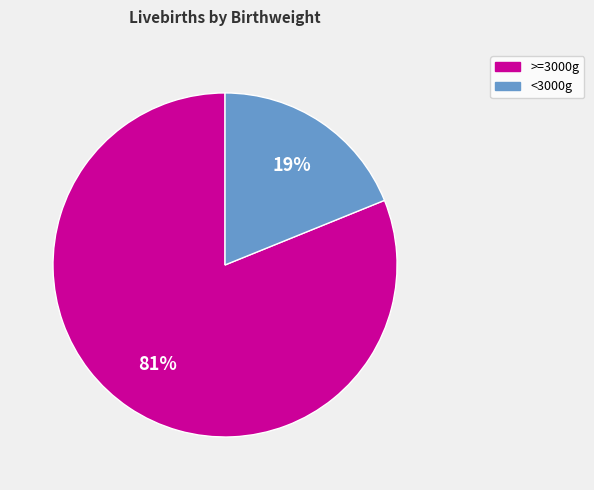

To the nearest percent, what is the difference between the largest and smallest slice percentages?

62%